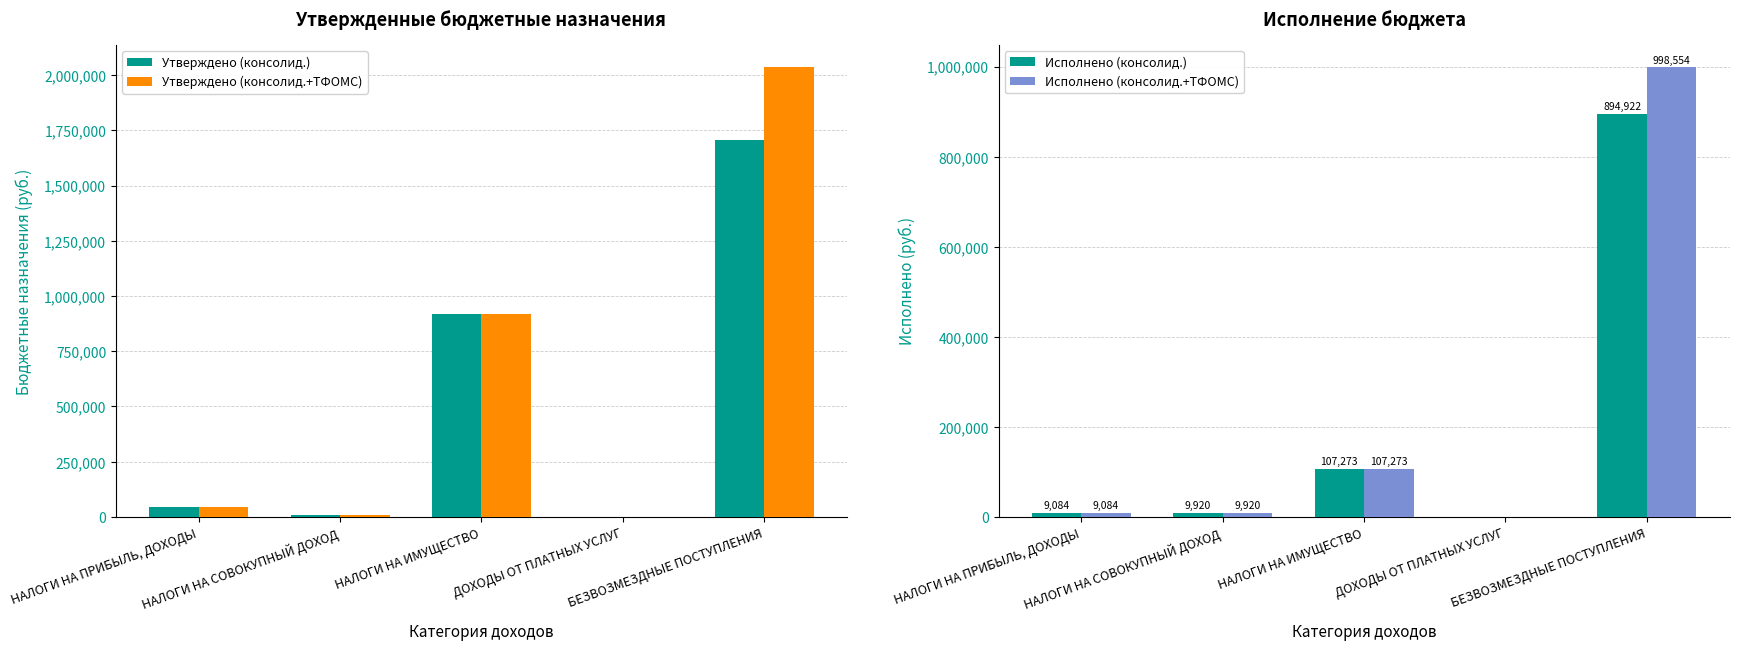

Reading left to right, what are all the values shown in this chart?

Утверждено (консолид.): НАЛОГИ НА ПРИБЫЛЬ, ДОХОДЫ=45665.0	НАЛОГИ НА СОВОКУПНЫЙ ДОХОД=10924.0	НАЛОГИ НА ИМУЩЕСТВО=920493.0	ДОХОДЫ ОТ ПЛАТНЫХ УСЛУГ=300.0	БЕЗВОЗМЕЗДНЫЕ ПОСТУПЛЕНИЯ=1704255.0
Утверждено (консолид.+ТФОМС): НАЛОГИ НА ПРИБЫЛЬ, ДОХОДЫ=45665.0	НАЛОГИ НА СОВОКУПНЫЙ ДОХОД=10924.0	НАЛОГИ НА ИМУЩЕСТВО=920493.0	ДОХОДЫ ОТ ПЛАТНЫХ УСЛУГ=300.0	БЕЗВОЗМЕЗДНЫЕ ПОСТУПЛЕНИЯ=2034768.0
Исполнено (консолид.): НАЛОГИ НА ПРИБЫЛЬ, ДОХОДЫ=9084.2	НАЛОГИ НА СОВОКУПНЫЙ ДОХОД=9919.5	НАЛОГИ НА ИМУЩЕСТВО=107272.6	ДОХОДЫ ОТ ПЛАТНЫХ УСЛУГ=0.0	БЕЗВОЗМЕЗДНЫЕ ПОСТУПЛЕНИЯ=894922.0
Исполнено (консолид.+ТФОМС): НАЛОГИ НА ПРИБЫЛЬ, ДОХОДЫ=9084.2	НАЛОГИ НА СОВОКУПНЫЙ ДОХОД=9919.5	НАЛОГИ НА ИМУЩЕСТВО=107272.6	ДОХОДЫ ОТ ПЛАТНЫХ УСЛУГ=0.0	БЕЗВОЗМЕЗДНЫЕ ПОСТУПЛЕНИЯ=998554.0